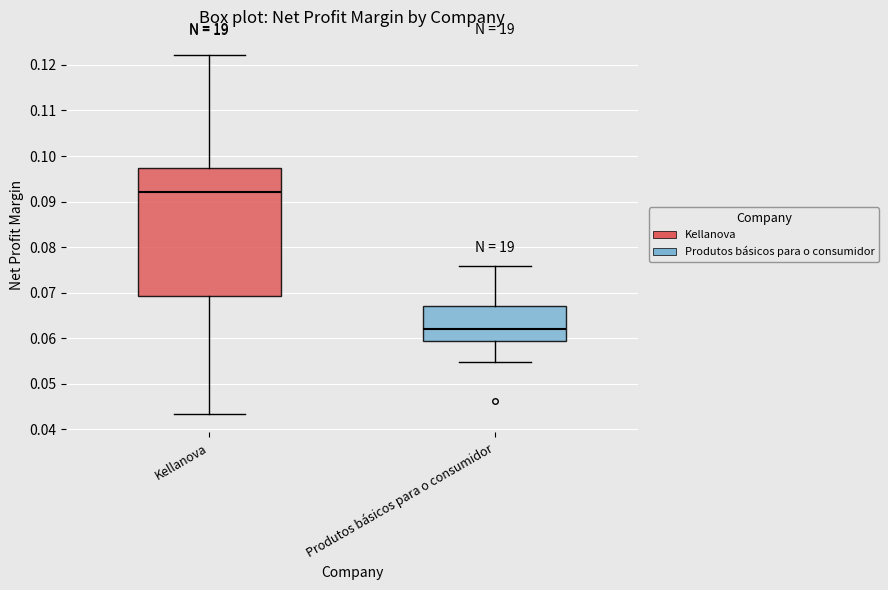

Reading left to right, transcribe this box plot: for each box, give where its median line is, the range the box spans, and where its two whiskers end, as read against the y-axis. The values are not printed on the chart, so give them approximately, as read against the axis.

Kellanova: median 0.092, box 0.069 to 0.097, whiskers 0.043 to 0.122
Produtos básicos para o consumidor: median 0.062, box 0.059 to 0.067, whiskers 0.055 to 0.076